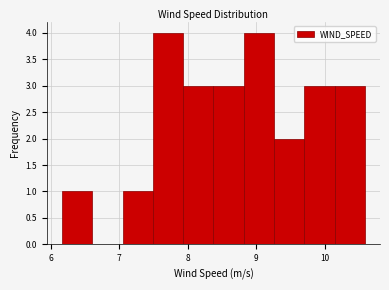

What is the height of the bar covering 9.7 to 10.1 on the x-axis? Neither the bar edges nor the heights are printed on the chart, so give them approximately, as read against the axes.

3